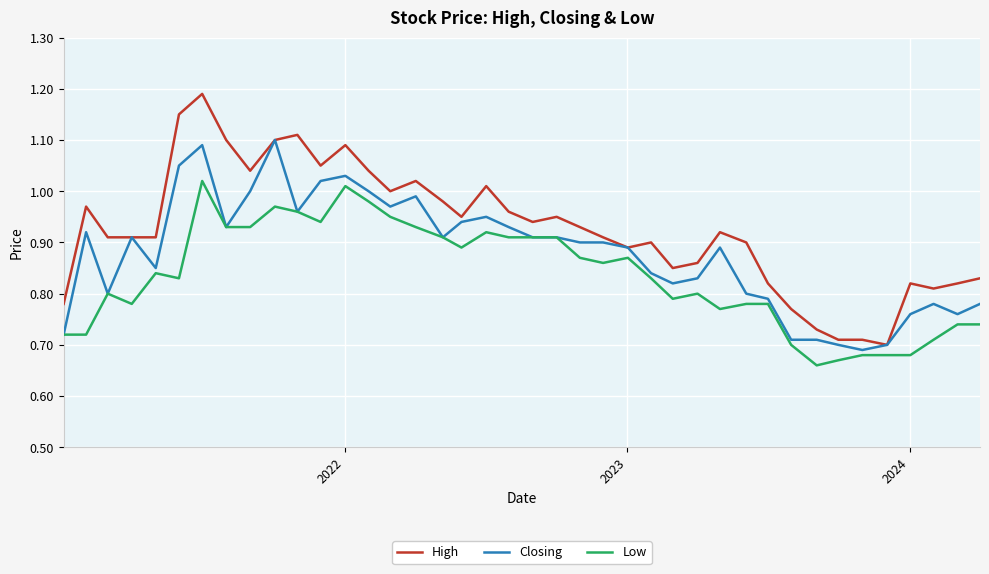

Which series has the largest total across all categories?

High